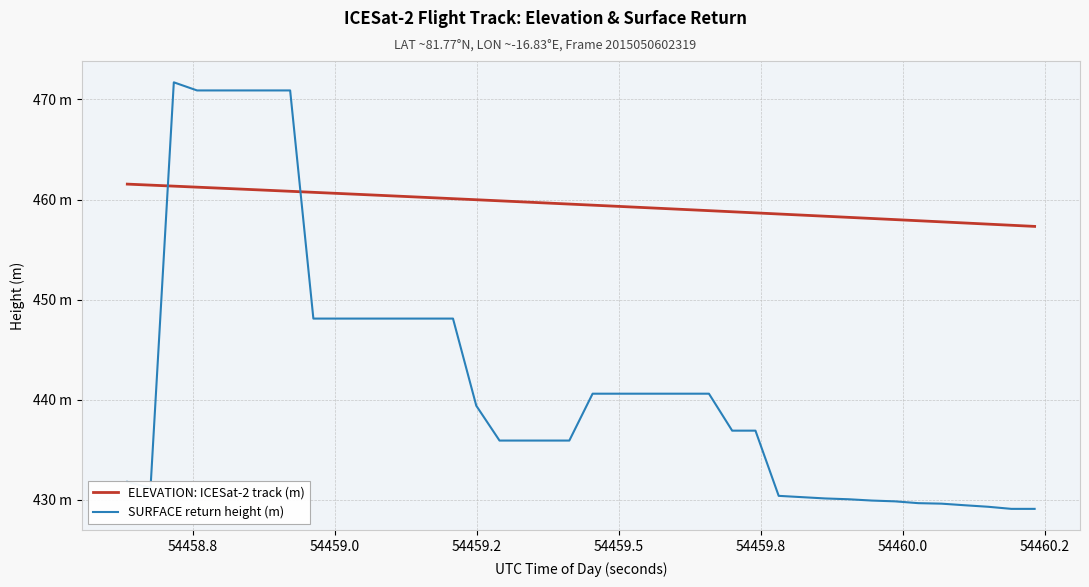

What are all the series names shown in the legend?

ELEVATION: ICESat-2 track (m), SURFACE return height (m)